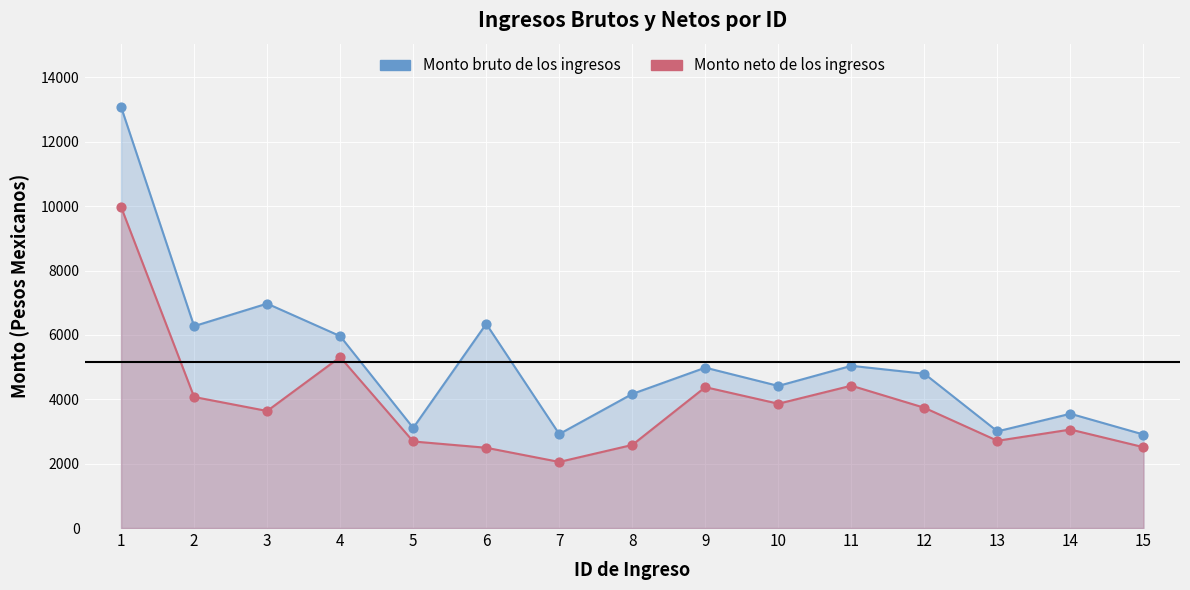

Is the value of Monto neto de los ingresos at 7 greater than the value of Monto bruto de los ingresos at 4?

No